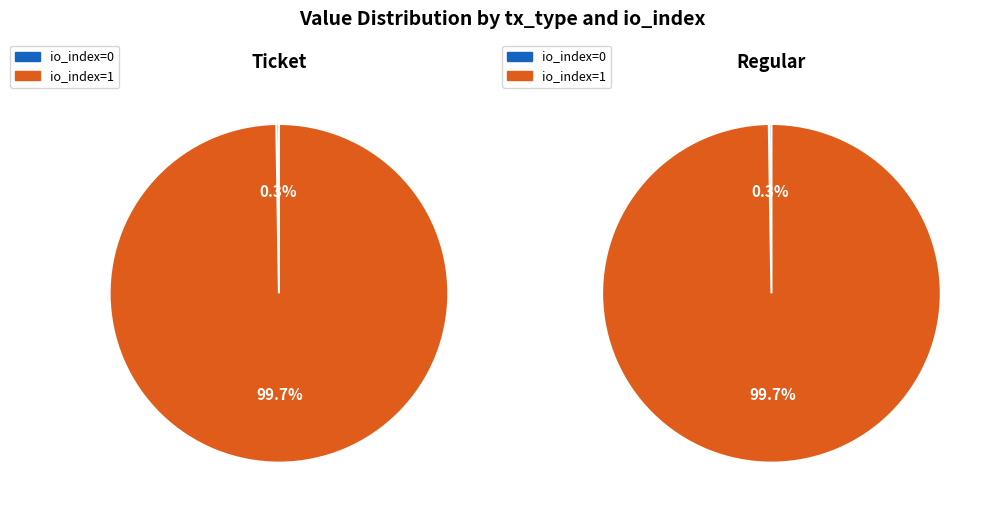

How many segments does this pie chart have?

2